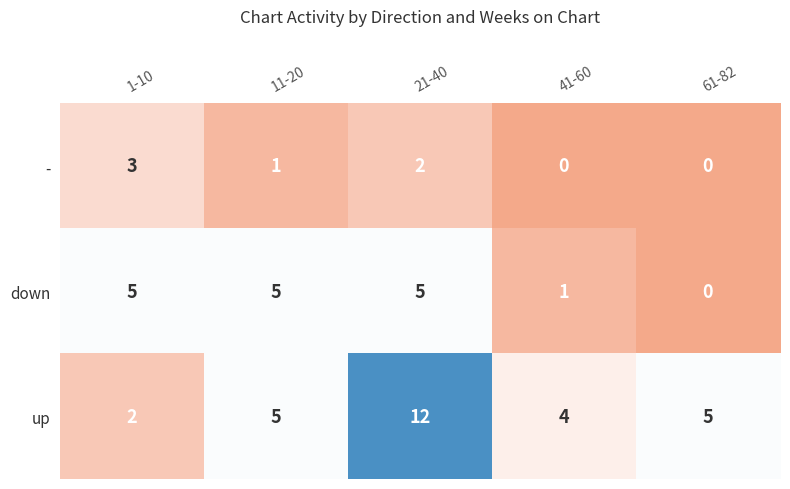

Reading left to right, extract all data points from this chart.

-: 1-10=3	11-20=1	21-40=2	41-60=0	61-82=0
down: 1-10=5	11-20=5	21-40=5	41-60=1	61-82=0
up: 1-10=2	11-20=5	21-40=12	41-60=4	61-82=5